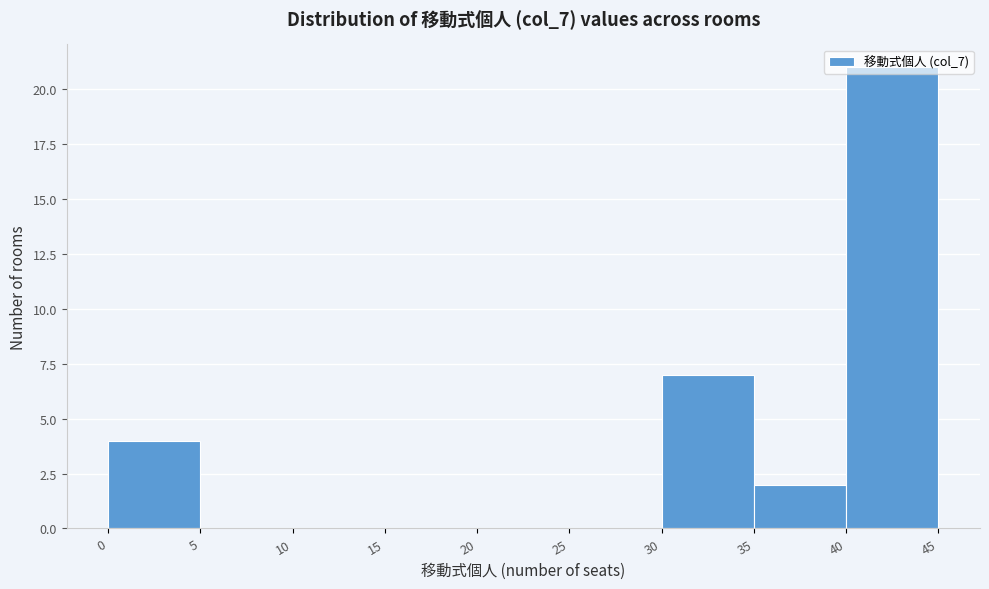

How tall is the bar that spans 35 to 40 on the x-axis? The values are not printed on the chart, so give them approximately, as read against the axis.

2